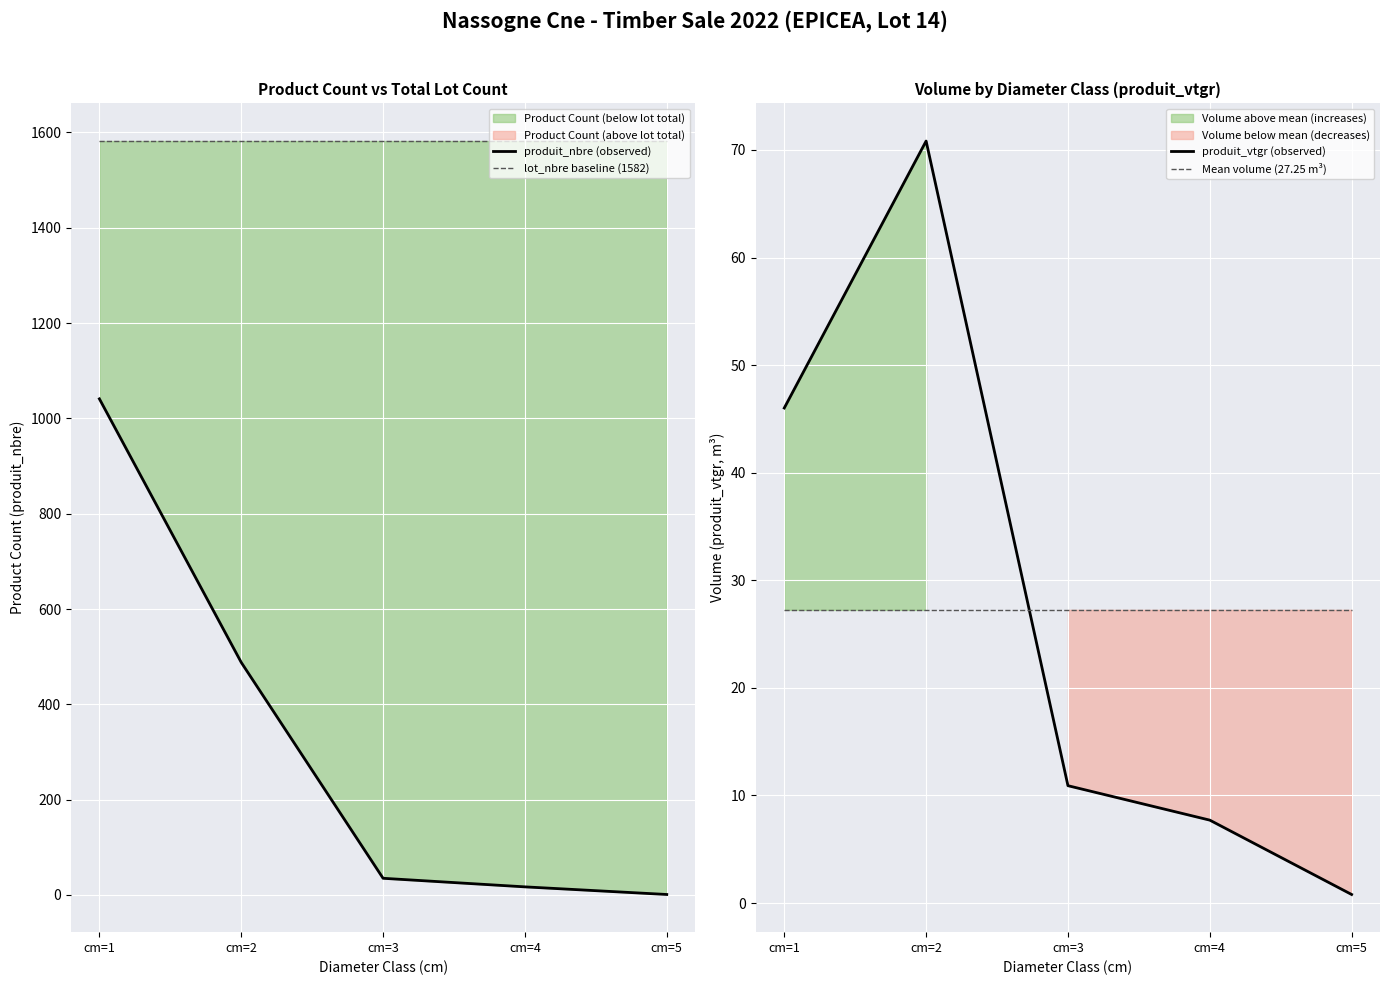

At which label does lot_nbre baseline (1582) reach its peak?

cm=1